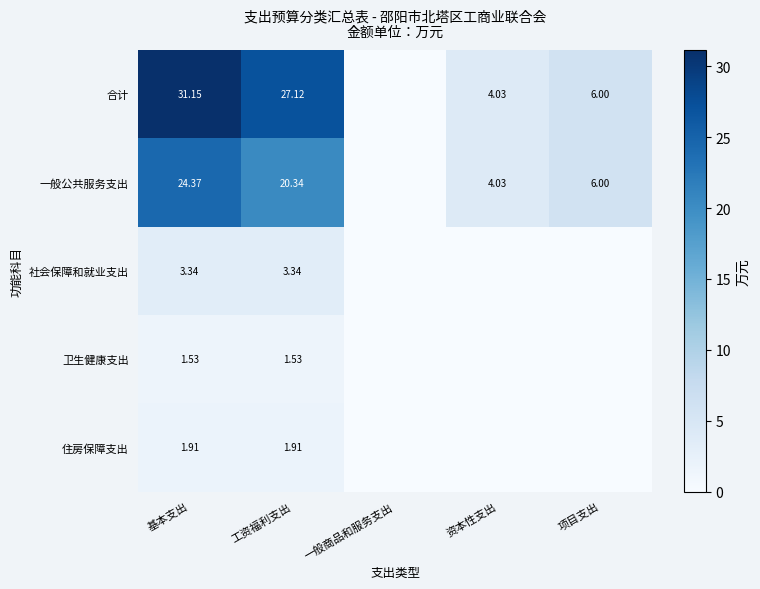

True or false: 卫生健康支出 has a value of 1.5 at 基本支出.

True